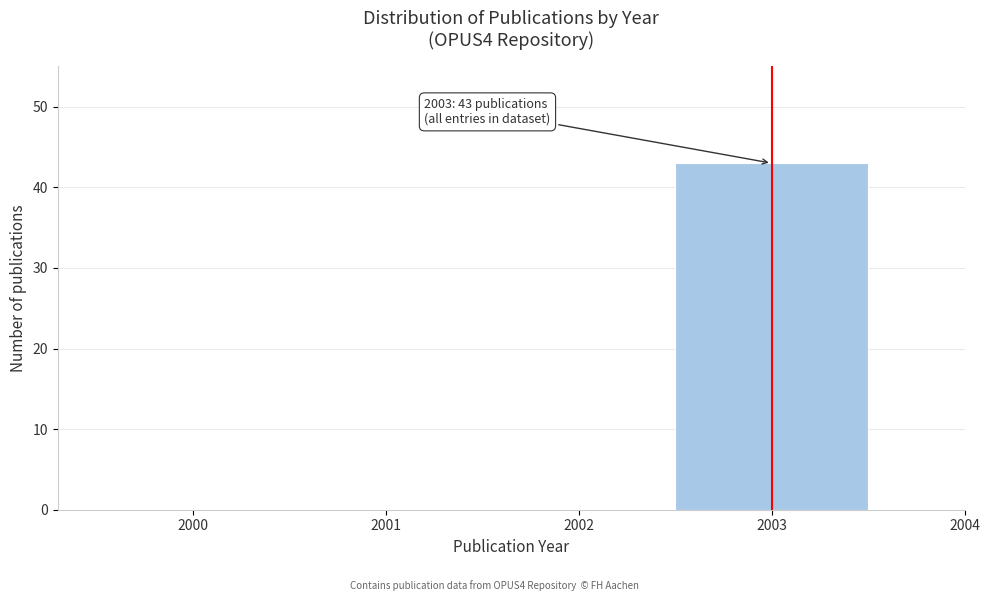

Which range on the x-axis has the tallest bar?

2002.5 to 2003.5